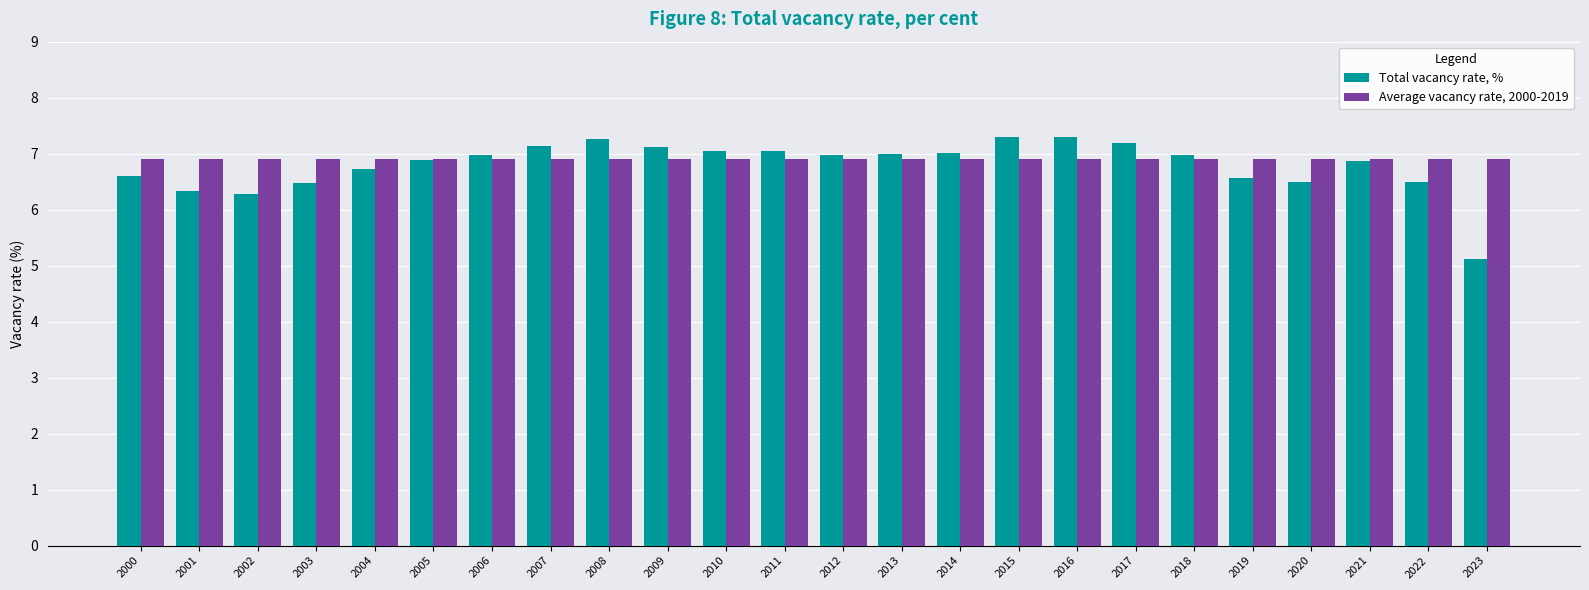

At how many categories does at least one series exceed 6?

24